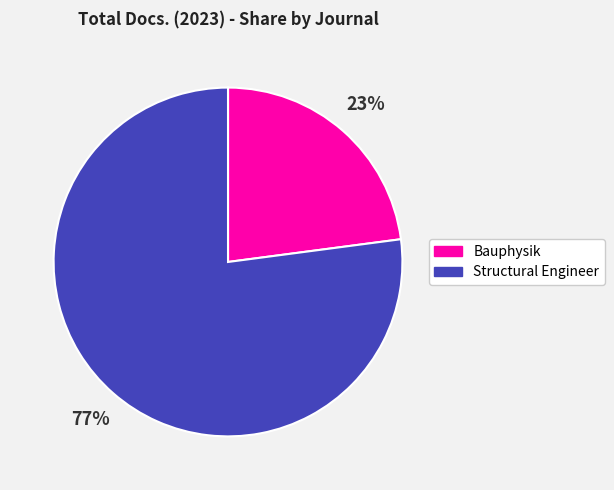

Which category accounts for the majority?

Structural Engineer